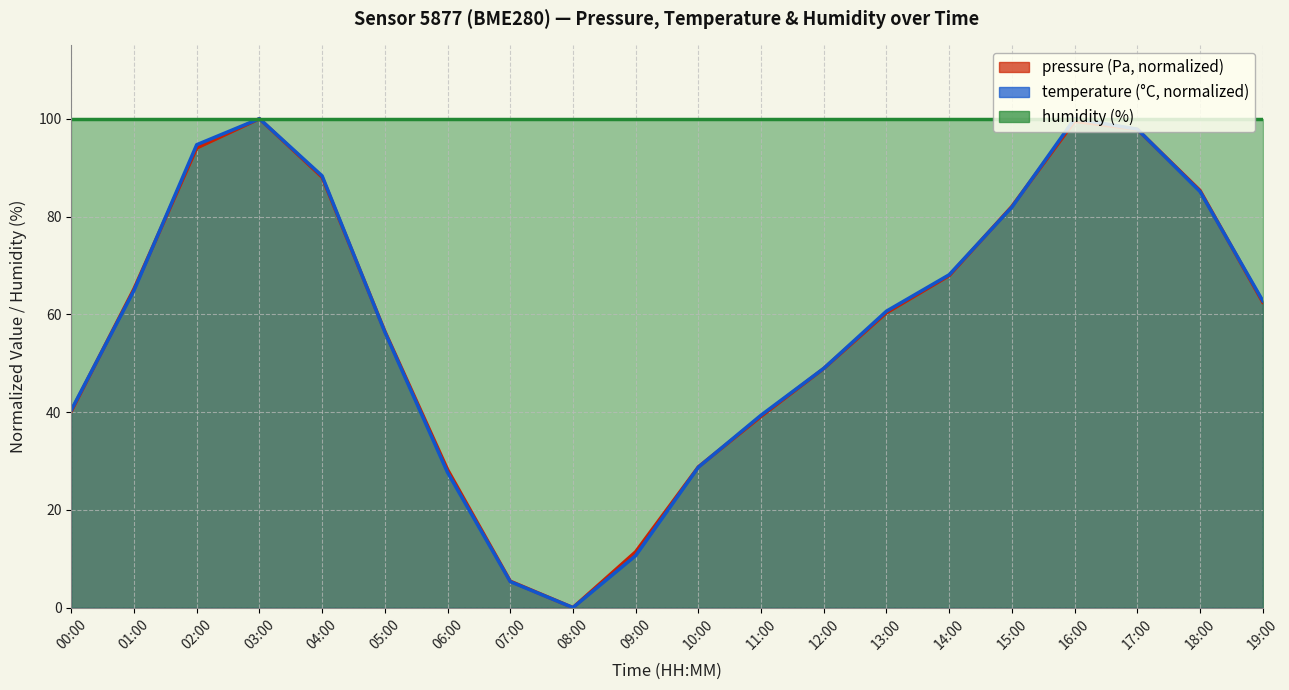

How many values in temperature are above zero?

19